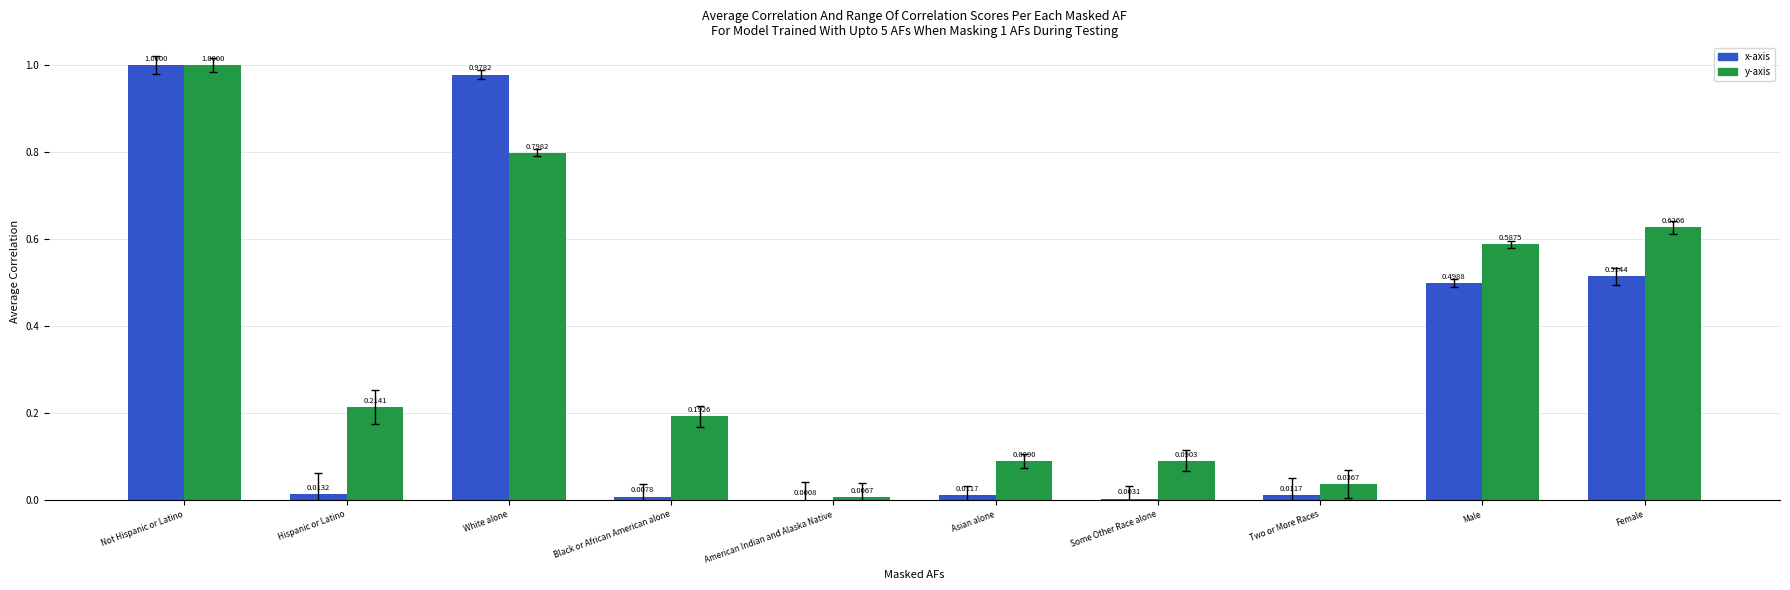

At which category is the sum across all series the highest?

Not Hispanic or Latino